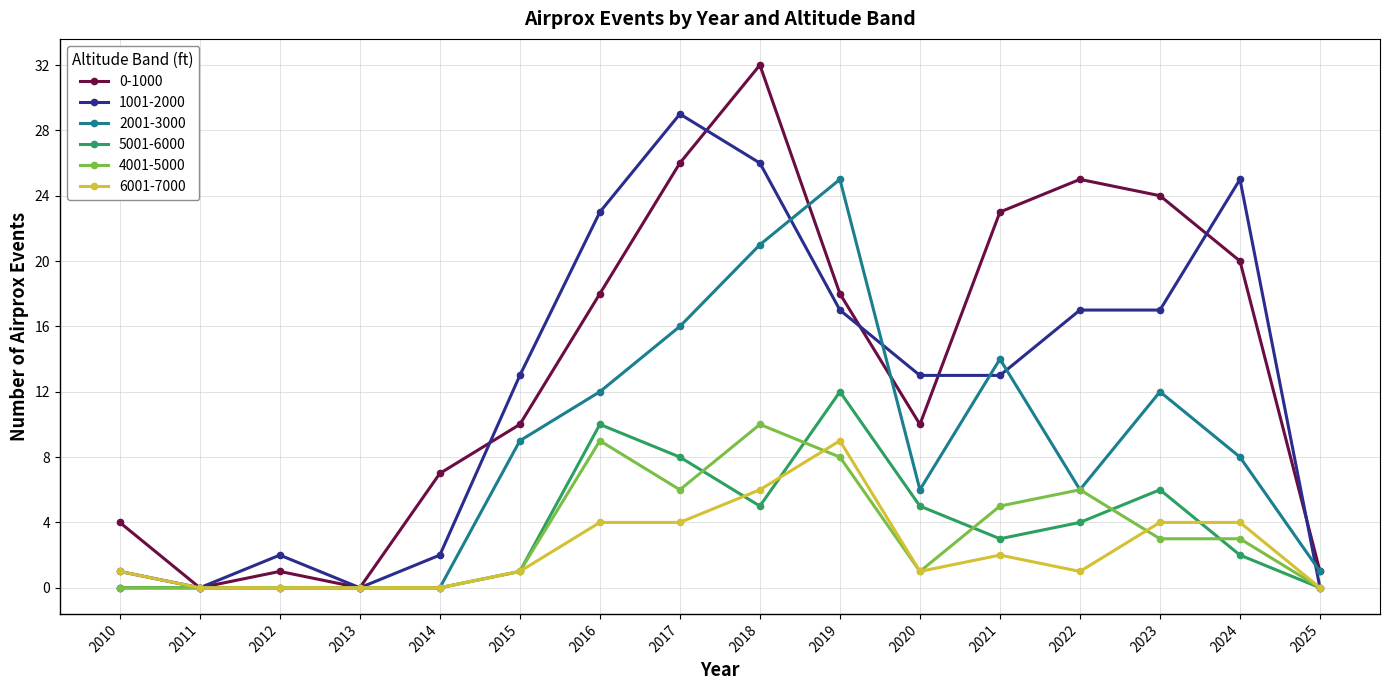

What is the average value of the 6001-7000 series?

2